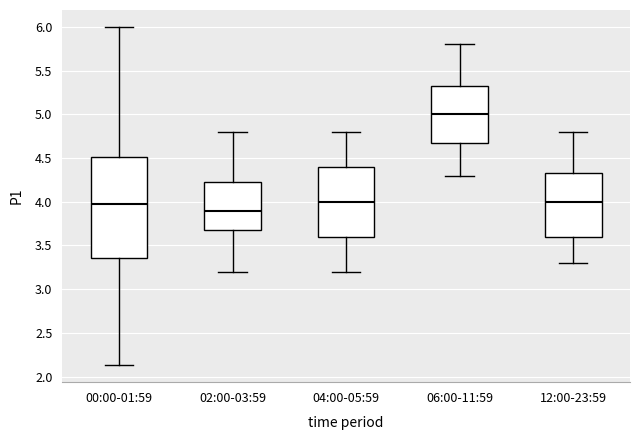

Where is the lower edge of the box for 00:00-01:59 on the y-axis? The values are not printed on the chart, so give them approximately, as read against the axis.

3.35